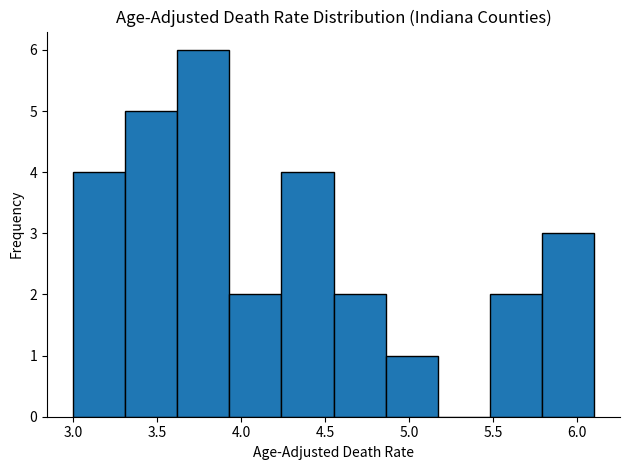

What is the height of the bar covering 4.86 to 5.17 on the x-axis? Neither the bar edges nor the heights are printed on the chart, so give them approximately, as read against the axes.

1